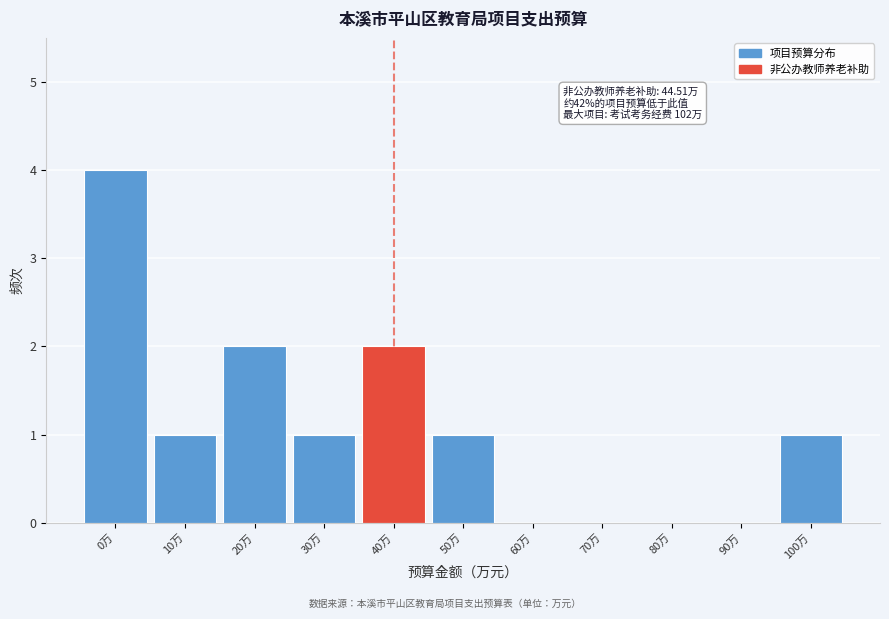

Reading left to right, extract all data points from this chart.

0万=4	10万=1	20万=2	30万=1	40万=2	50万=1	60万=0	70万=0	80万=0	90万=0	100万=1